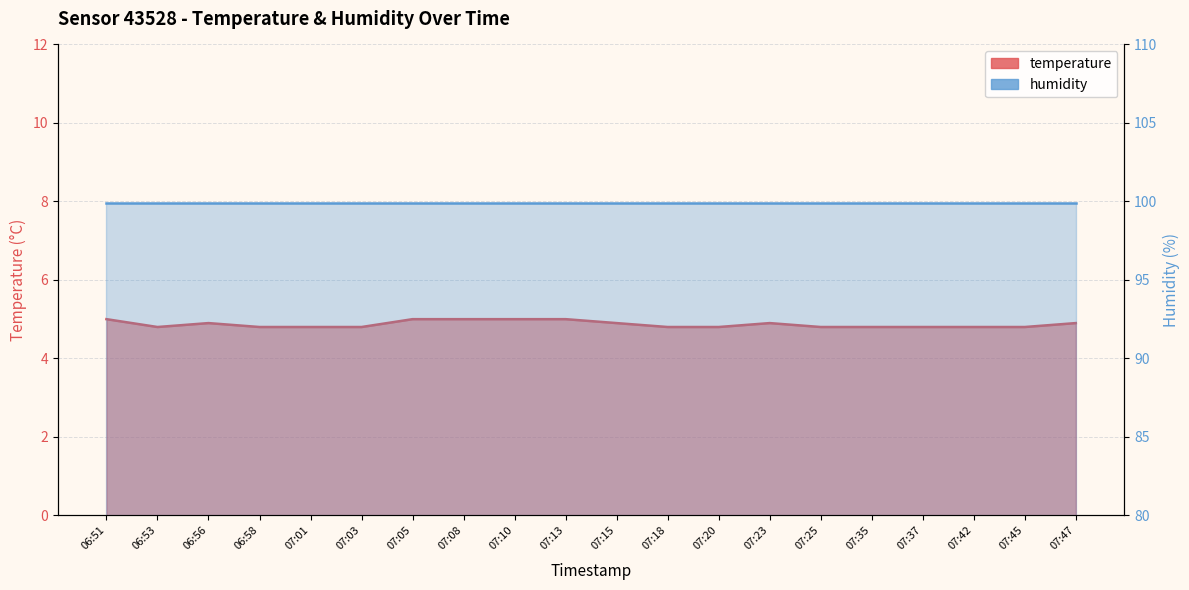

Where is the data nearest to the value 4?

06:53